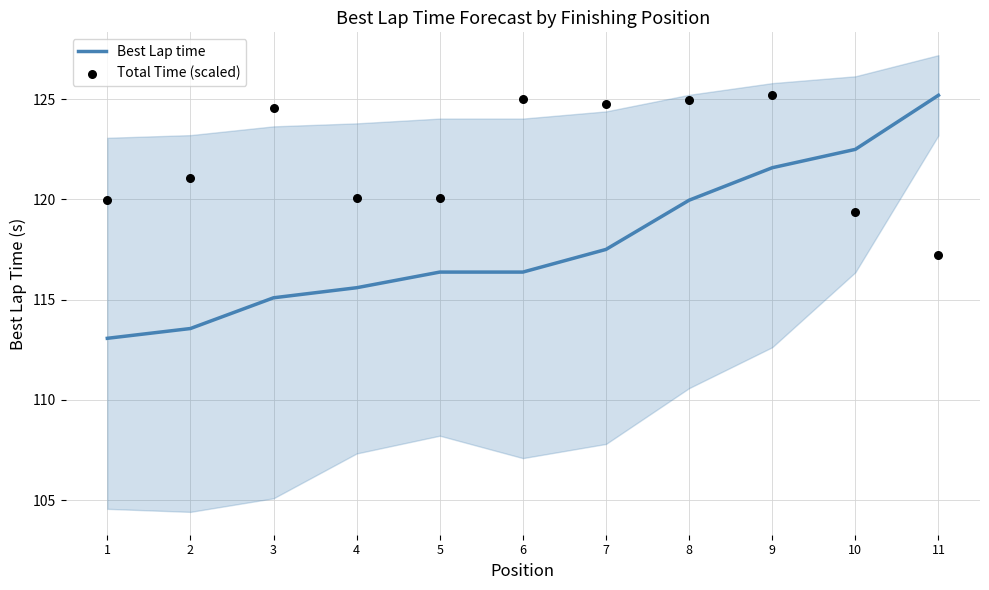

What are all the series names shown in the legend?

Best Lap time, Total Time (scaled)